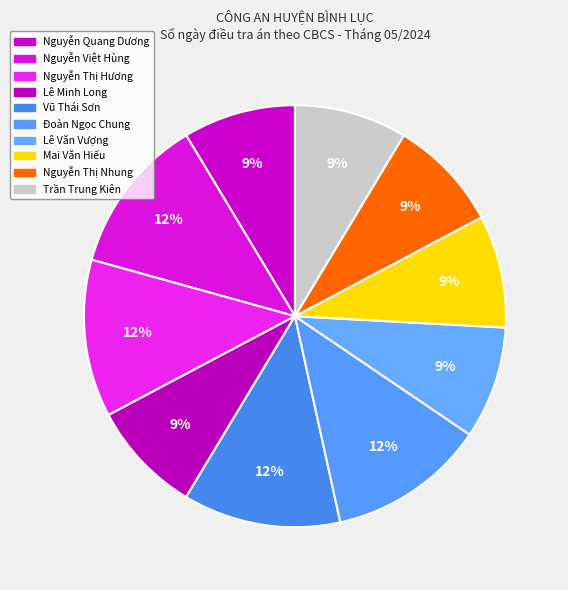

What percentage is the Nguyễn Quang Dương slice, to the nearest percent?

9%